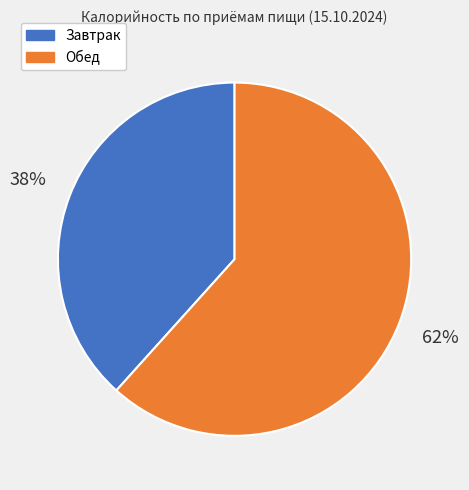

Is there a majority slice in this chart?

Yes